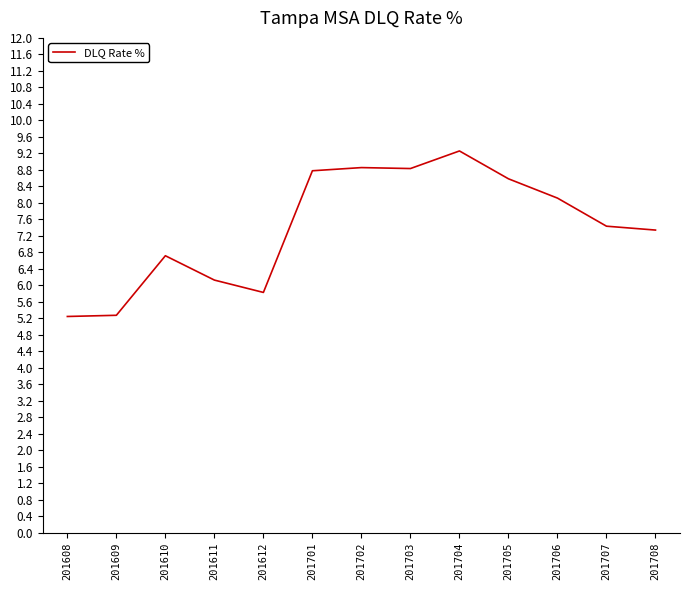

The value at 201706 is 10.6. True or false?

False